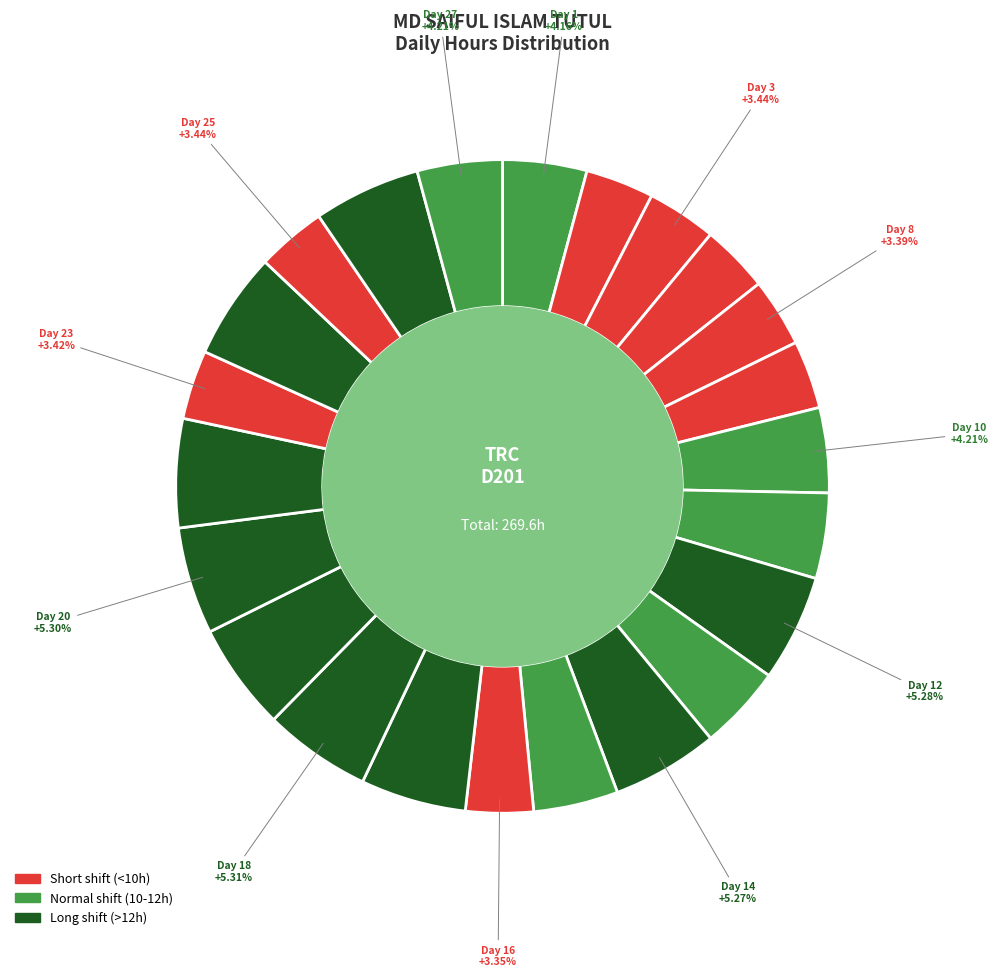

Rank the categories by value from lowest to highest.

Day 16, Day 7, Day 9, Day 2, Day 8, Day 23, Day 3, Day 25, Day 1, Day 13, Day 15, Day 10, Day 27, Day 11, Day 17, Day 14, Day 12, Day 24, Day 26, Day 20, Day 18, Day 19, Day 21